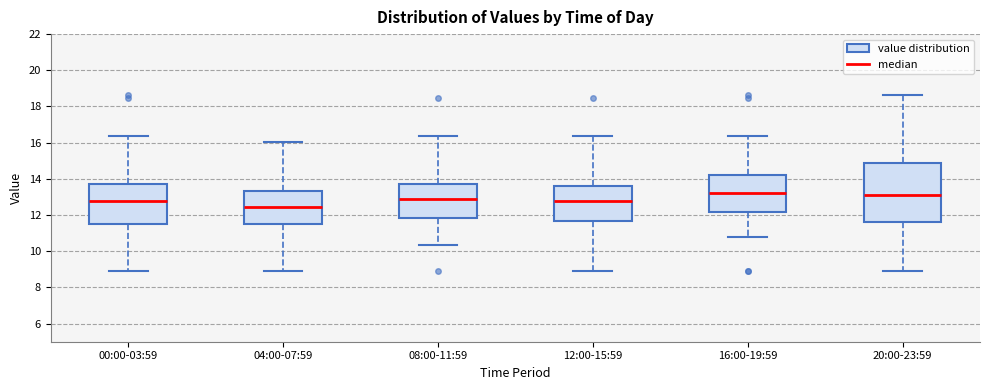

Reading left to right, transcribe this box plot: for each box, give where its median line is, the range the box spans, and where its two whiskers end, as read against the y-axis. The values are not printed on the chart, so give them approximately, as read against the axis.

00:00-03:59: median 12.8, box 11.6 to 13.8, whiskers 9.0 to 16.4
04:00-07:59: median 12.4, box 11.6 to 13.4, whiskers 9.0 to 16.0
08:00-11:59: median 12.8, box 11.8 to 13.8, whiskers 10.4 to 16.4
12:00-15:59: median 12.8, box 11.6 to 13.6, whiskers 9.0 to 16.4
16:00-19:59: median 13.2, box 12.2 to 14.2, whiskers 10.8 to 16.4
20:00-23:59: median 13.2, box 11.6 to 14.8, whiskers 9.0 to 18.6